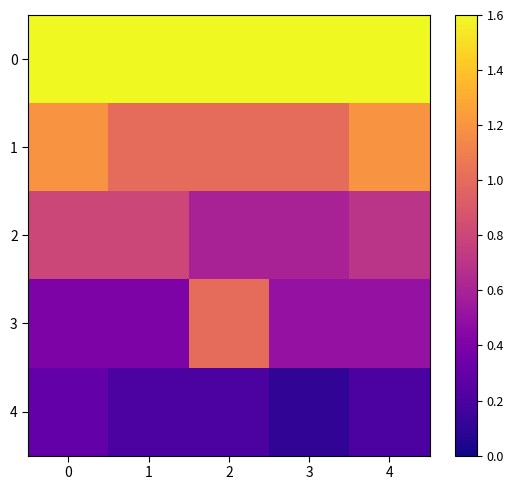

Between 0 and 2, which series saw the biggest shift?

3